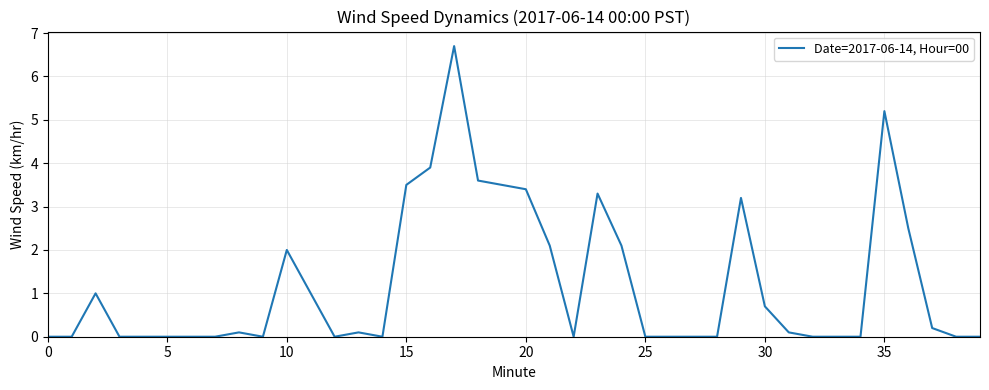

Reading right to left, extract all data points from this chart.

0.0	0.0	0.2	2.5	5.2	0.0	0.0	0.0	0.1	0.7	3.2	0.0	0.0	0.0	0.0	2.1	3.3	0.0	2.1	3.4	3.5	3.6	6.7	3.9	3.5	0.0	0.1	0.0	1.0	2.0	0.0	0.1	0.0	0.0	0.0	0.0	0.0	1.0	0.0	0.0